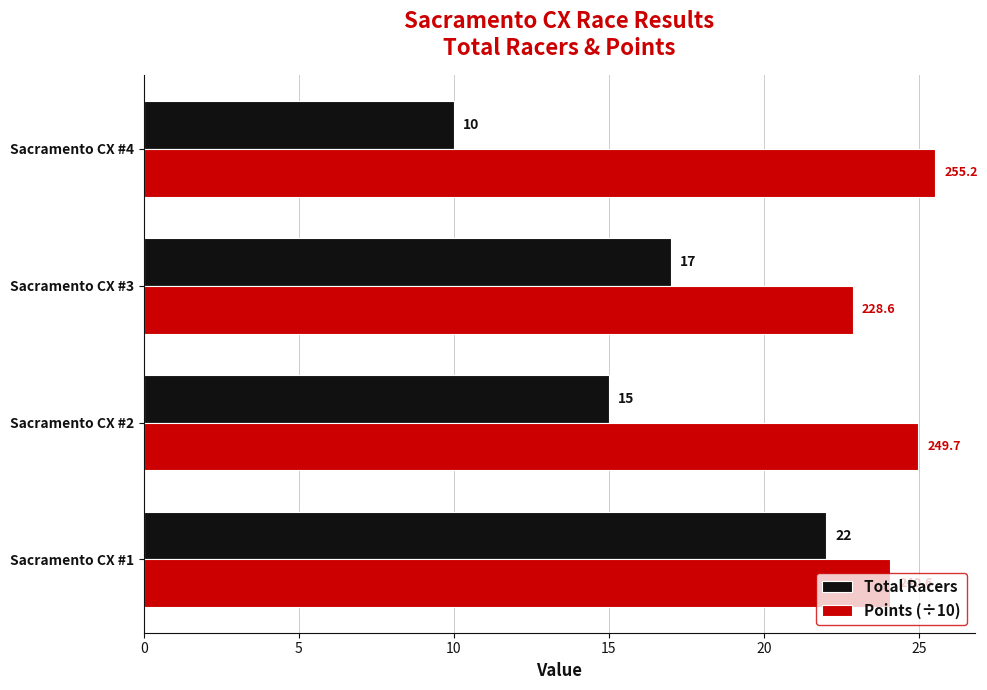

How many categories are shown in the chart?

4